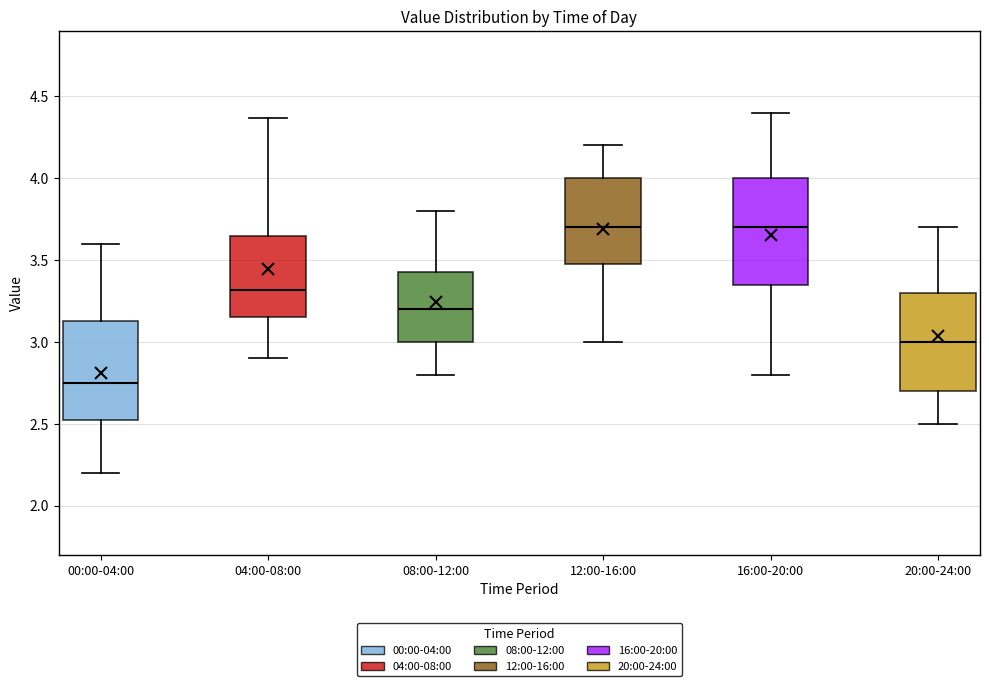

Reading left to right, read every box against the y-axis: the position of its median line, the range the box covers, and the ends of its whiskers. The values are not printed on the chart, so give them approximately, as read against the axis.

00:00-04:00: median 2.75, box 2.50 to 3.15, whiskers 2.20 to 3.60
04:00-08:00: median 3.30, box 3.15 to 3.65, whiskers 2.90 to 4.35
08:00-12:00: median 3.20, box 3.00 to 3.45, whiskers 2.80 to 3.80
12:00-16:00: median 3.70, box 3.50 to 4.00, whiskers 3.00 to 4.20
16:00-20:00: median 3.70, box 3.35 to 4.00, whiskers 2.80 to 4.40
20:00-24:00: median 3.00, box 2.70 to 3.30, whiskers 2.50 to 3.70